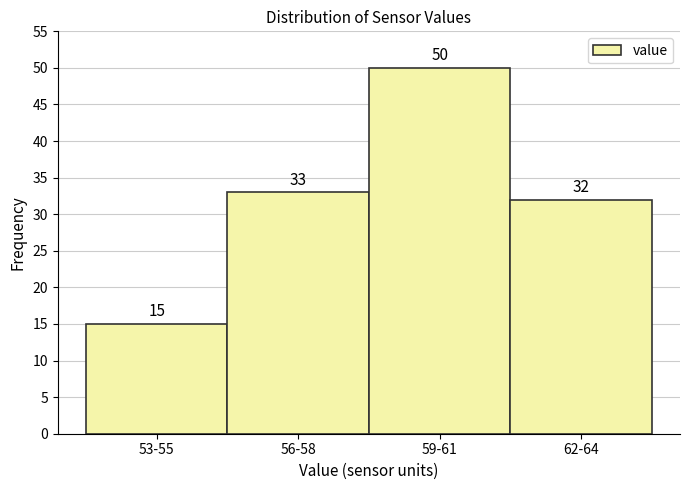

Reading right to left, list all the values displayed in this chart.

62-64=32	59-61=50	56-58=33	53-55=15